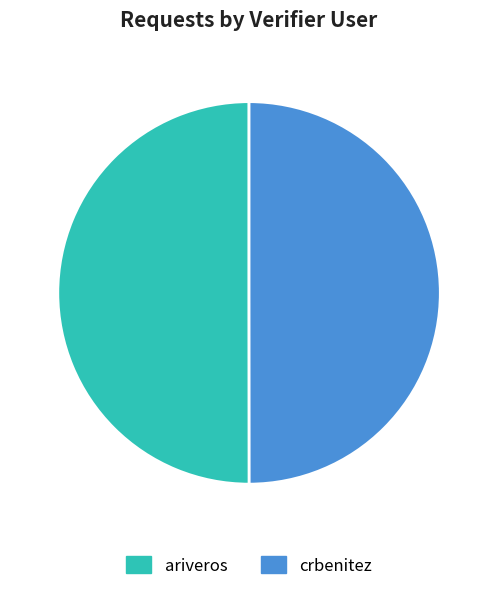

The ariveros slice represents 42% of the pie. True or false?

False